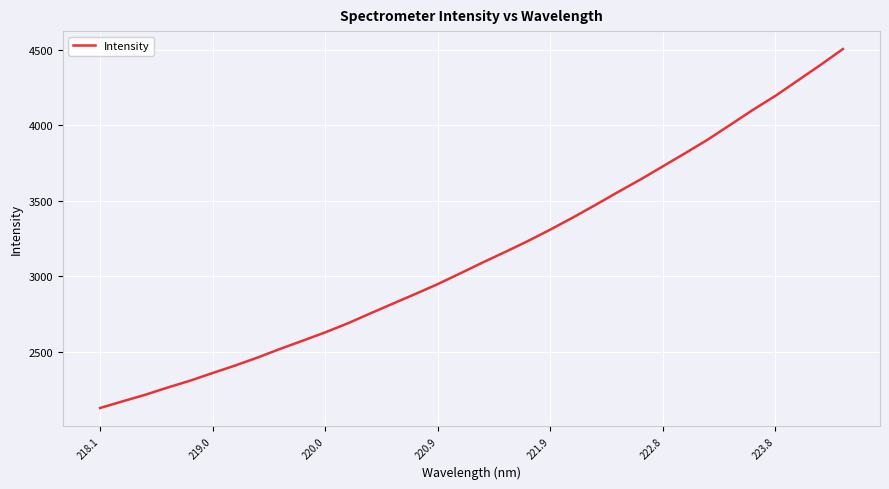

True or false: there are more than 2 points higher than both neighbors.

False